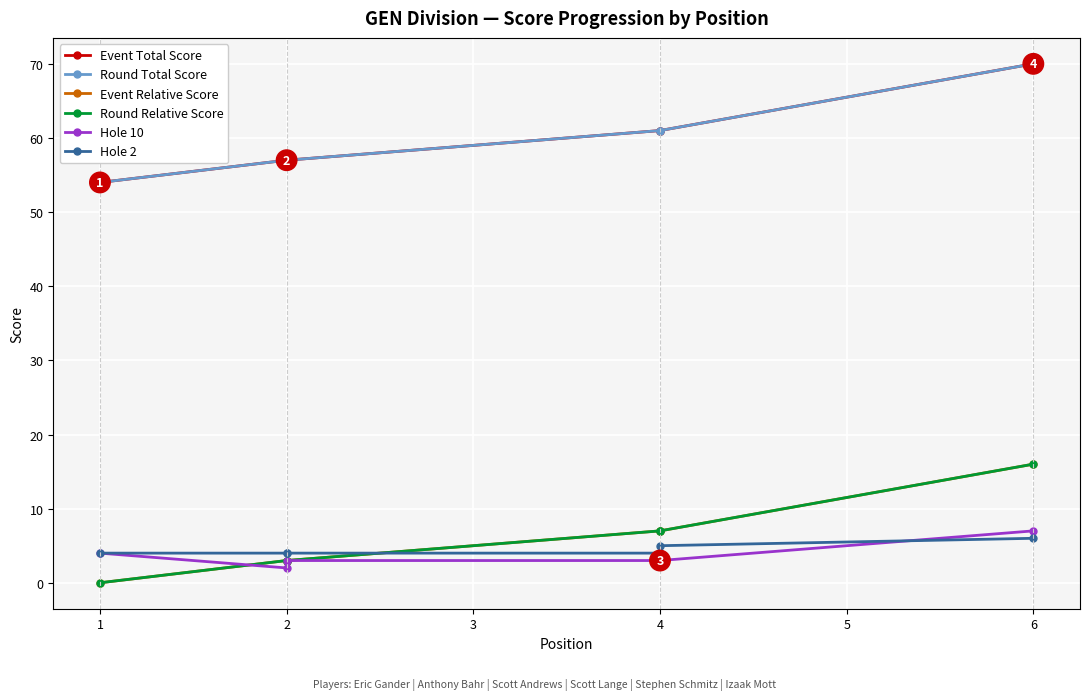

Which series ends up on top after the final intersection of Hole 10 and Event Relative Score?

Event Relative Score